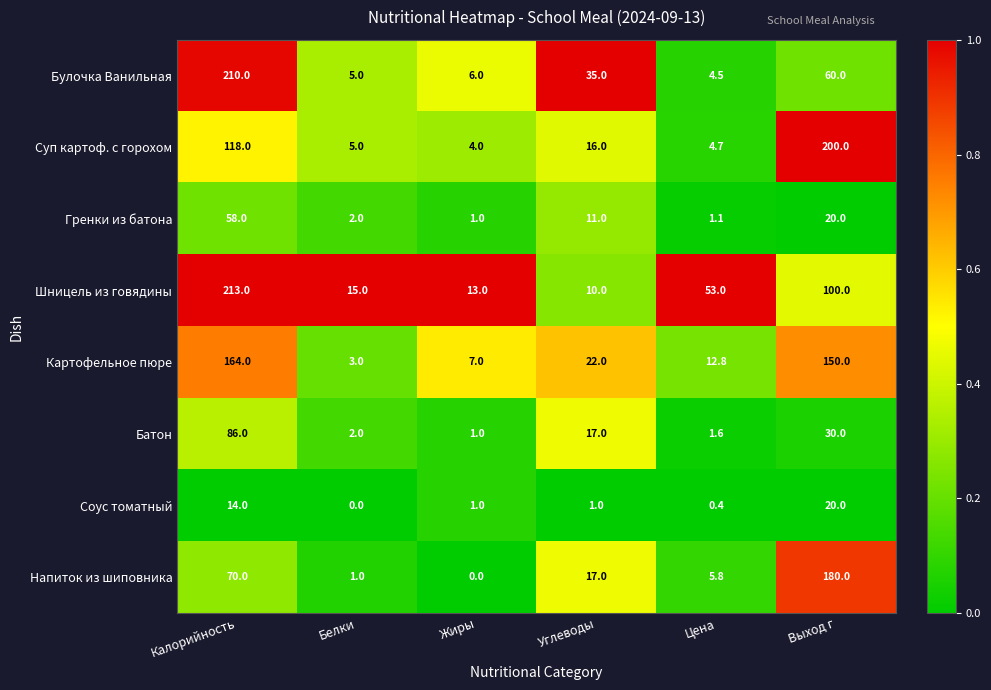

What is the approximate value of Картофельное пюре at Углеводы?

22.0